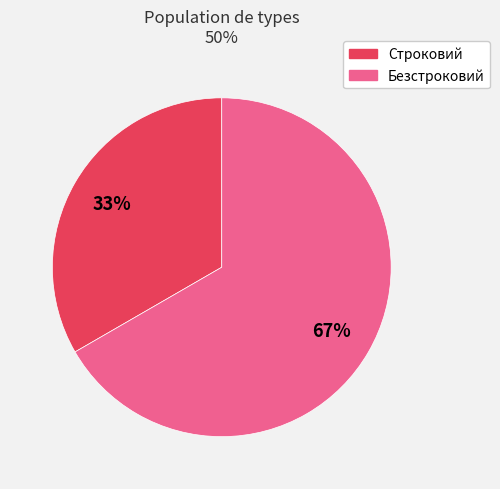

To the nearest percent, what portion does Безстроковий represent?

67%